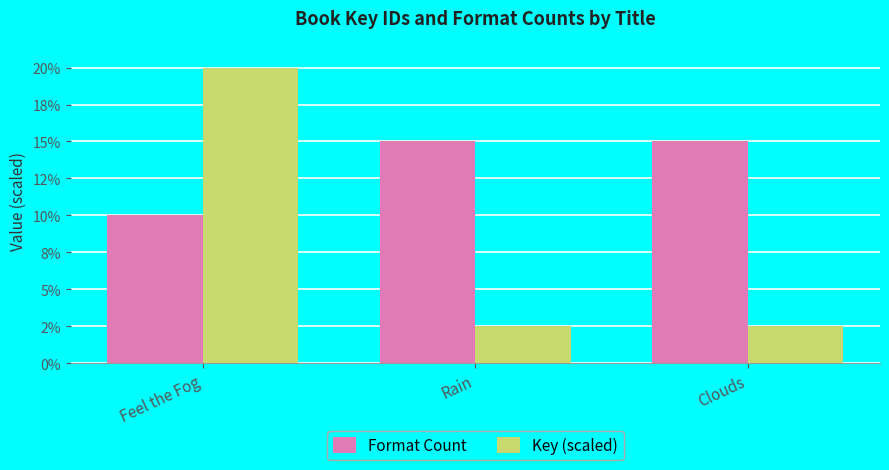

What are all the series names shown in the legend?

Format Count, Key (scaled)